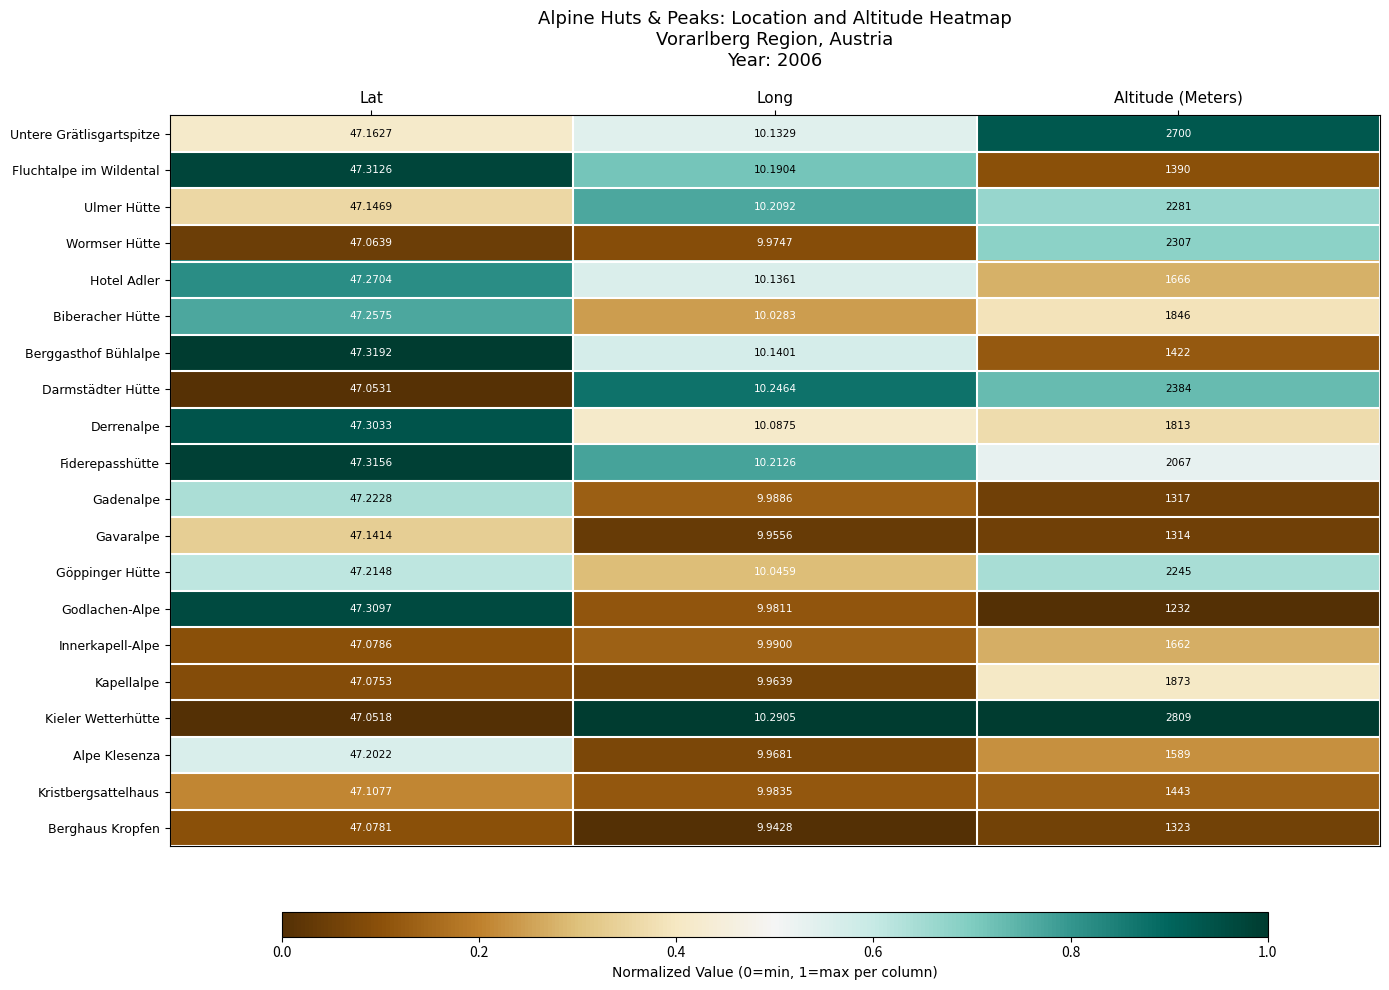

Which series has the largest total across all categories?

Kieler Wetterhütte